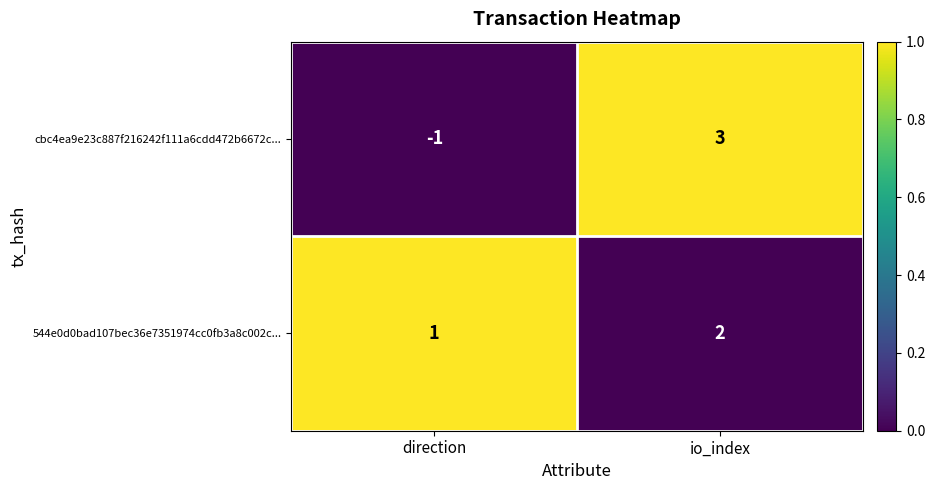

At how many categories does at least one series exceed 0?

2